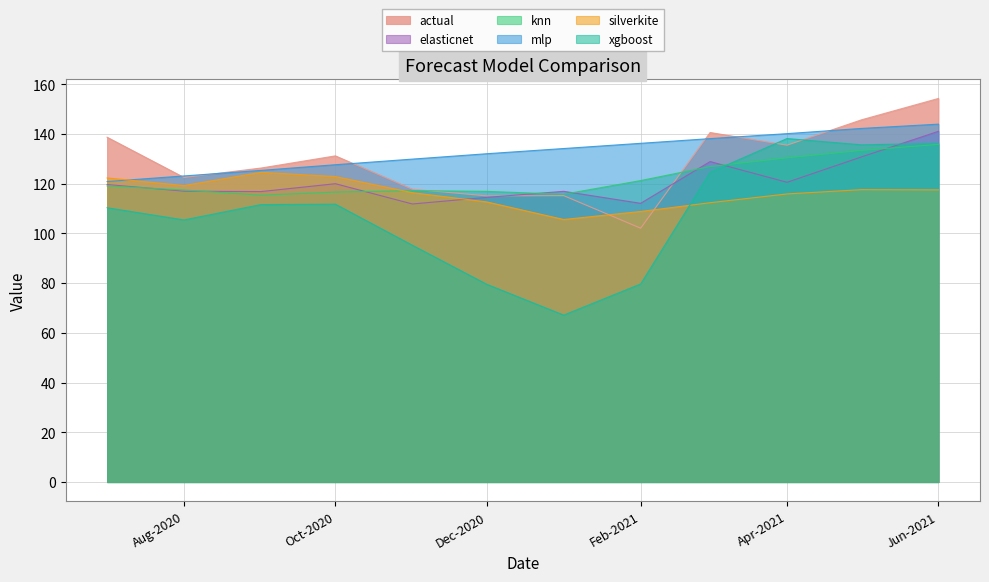

True or false: mlp has a value of 134.2 at 2021-01-01.

True